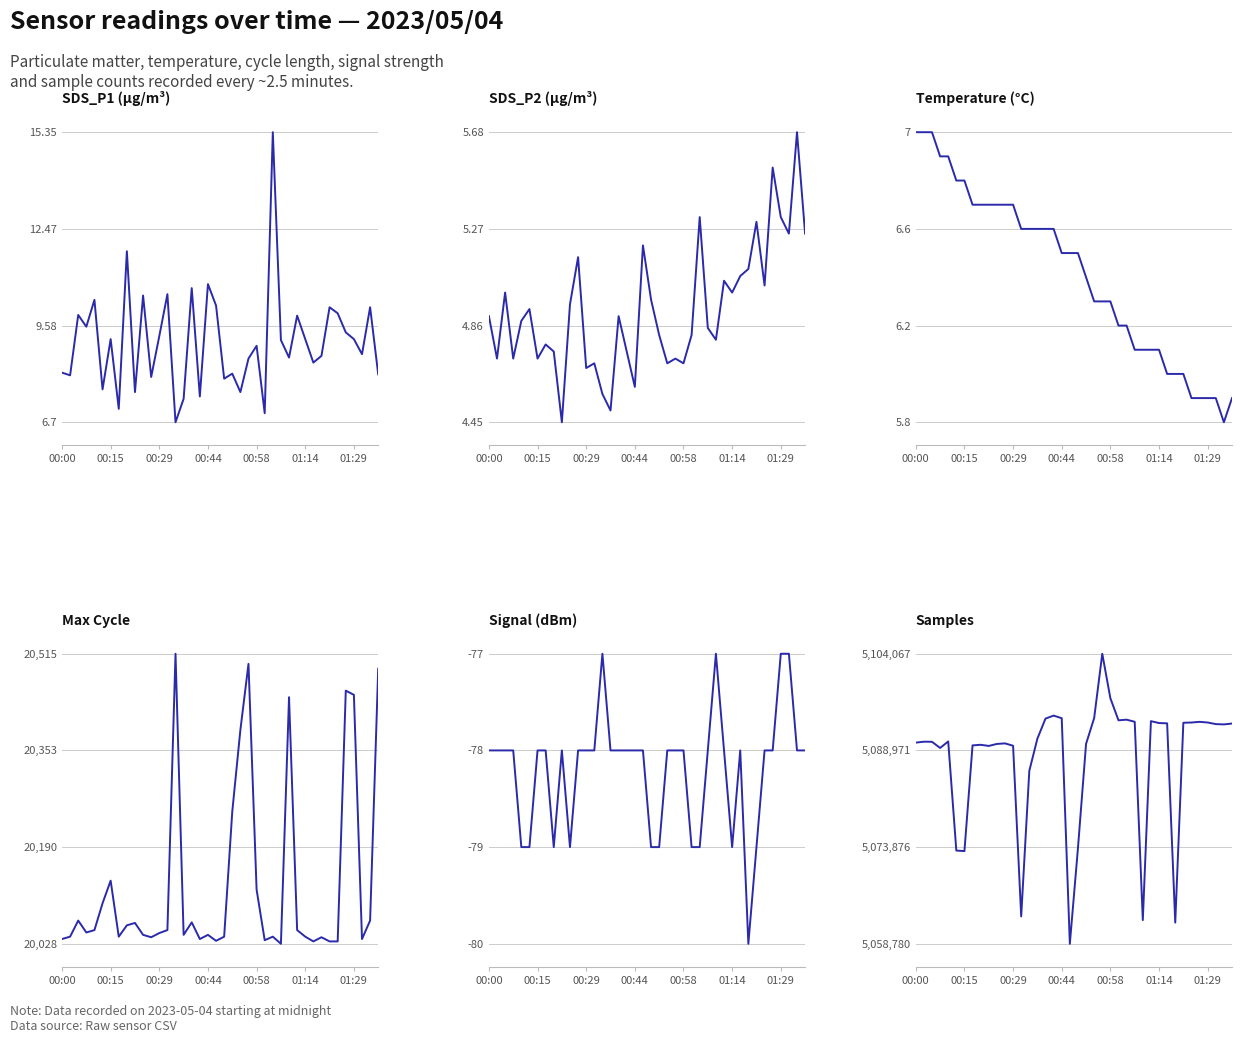

Is the value of Temp at 00:58 greater than the value of Signal at 01:29?

Yes